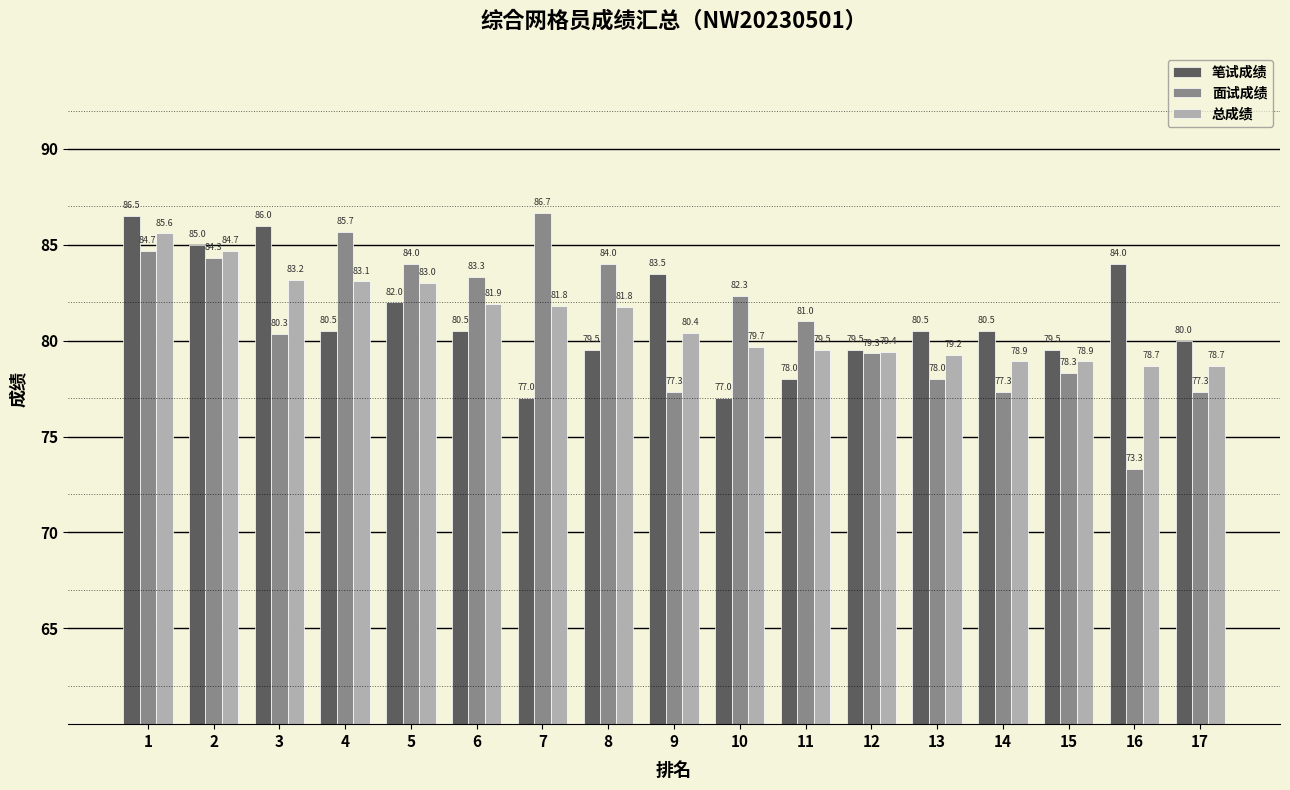

Is it true that 总成绩 equals 123.6 at 13?

False